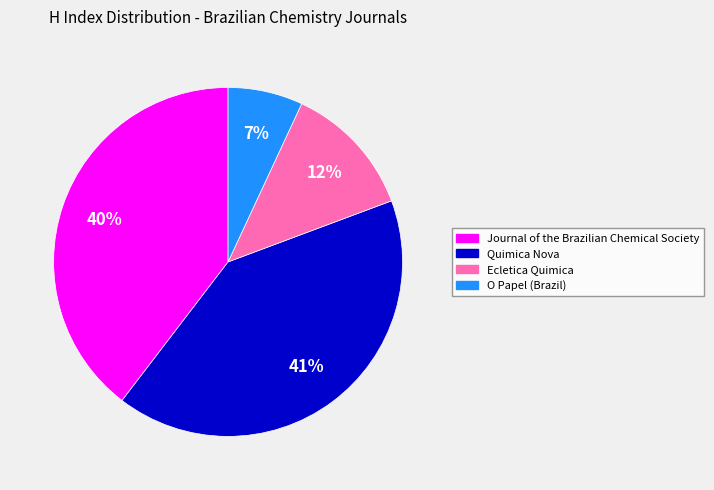

Is there any slice that represents more than half of the pie?

No